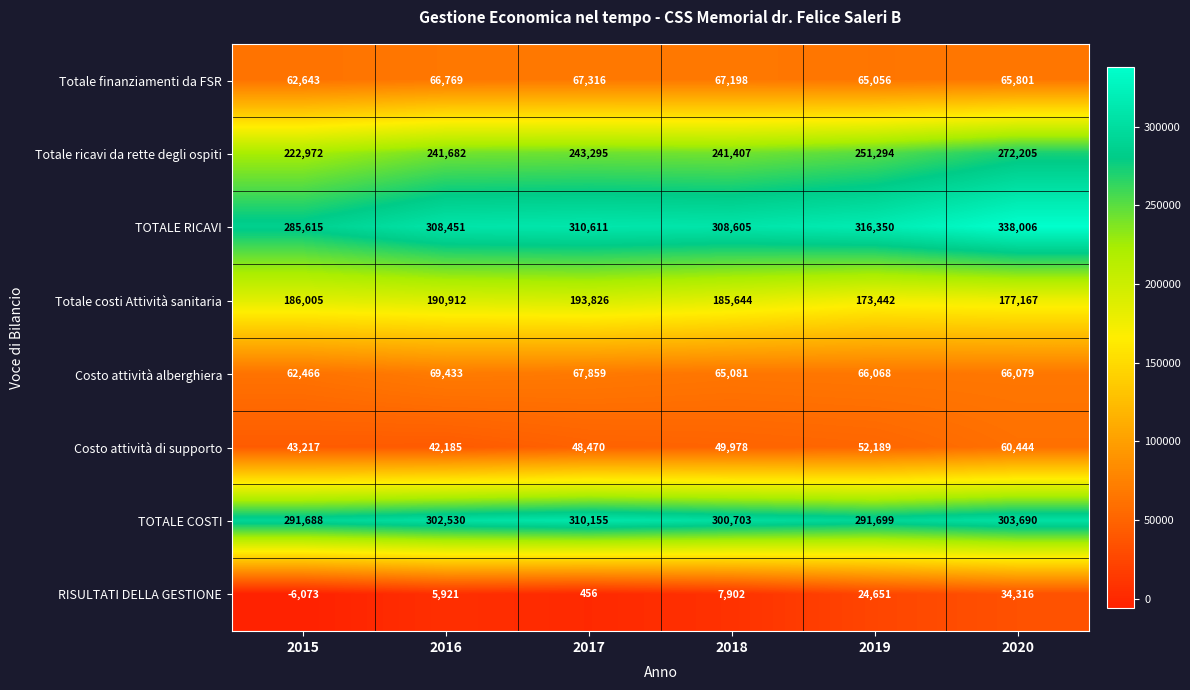

What is the minimum value shown in the chart?

-6073